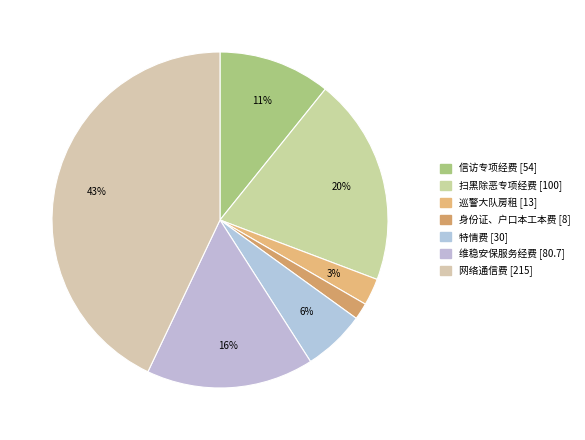

Is 网络通信费 the majority of the pie?

No